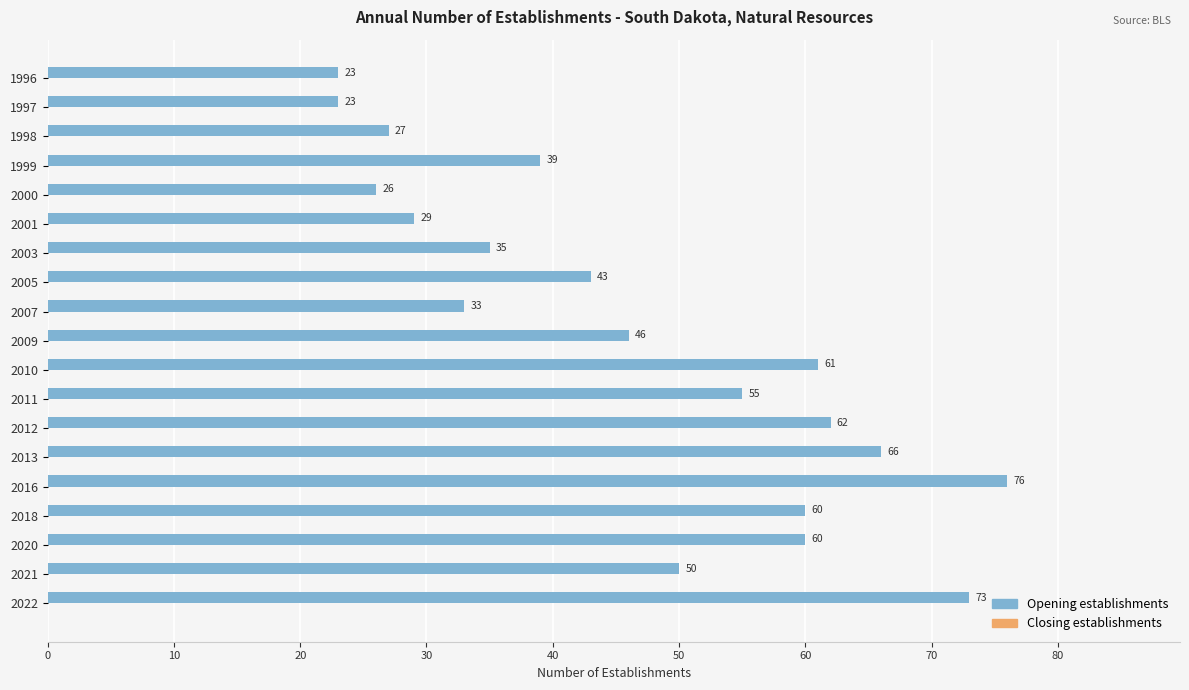

What is the value of the 9th bar from the top?

33